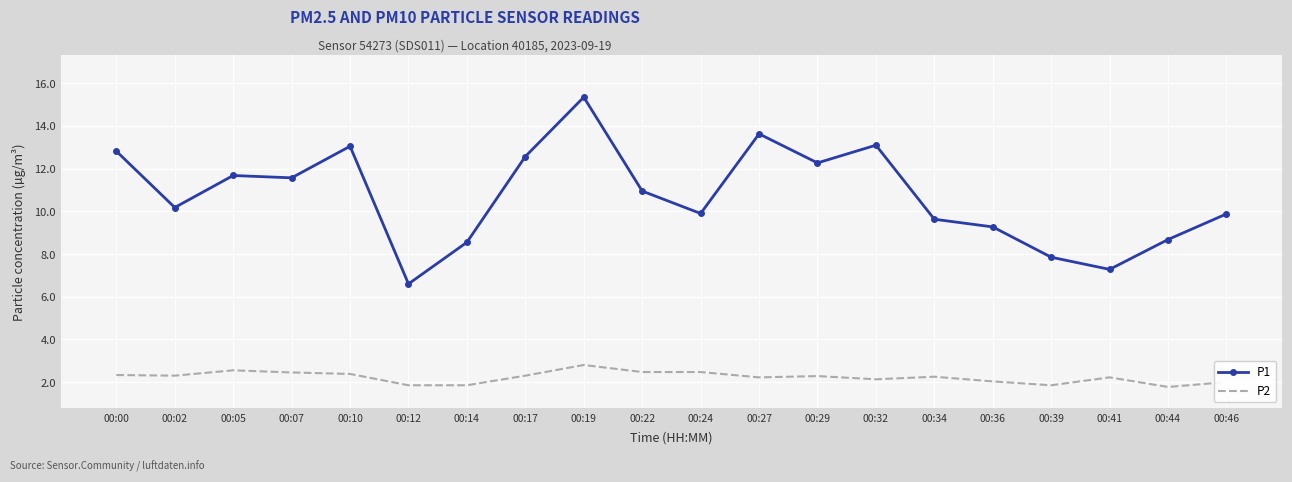

What is the difference between the maximum and minimum values in the P2 series?

1.0